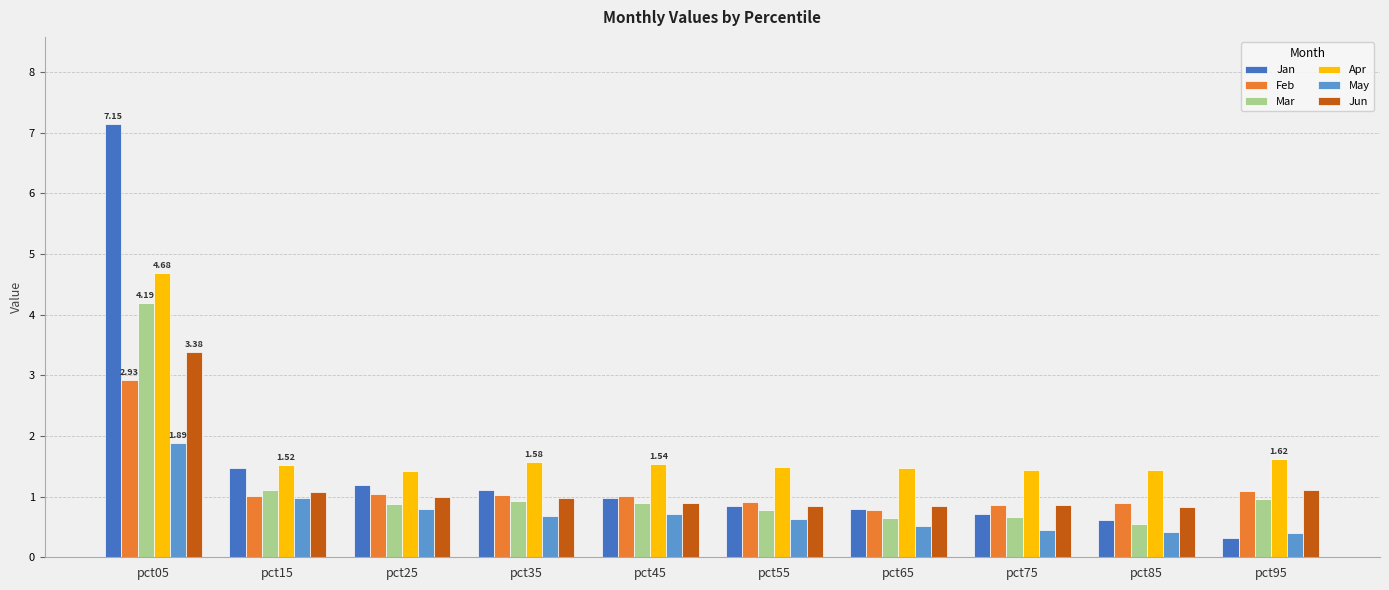

What is the spread (max minus min) of values at pct45?

0.8